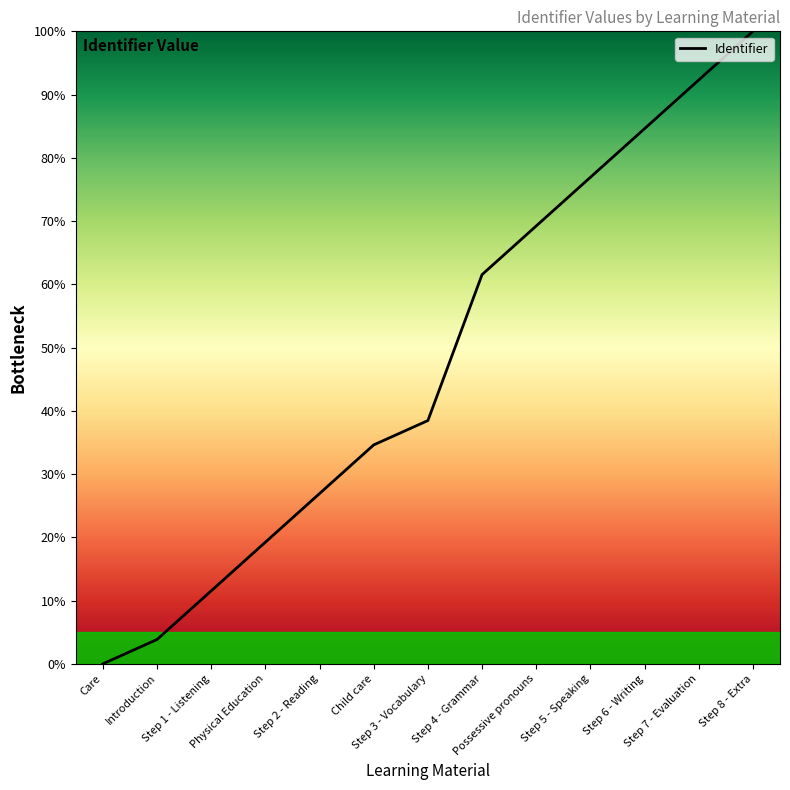

The value at Child care is 34.6. True or false?

True